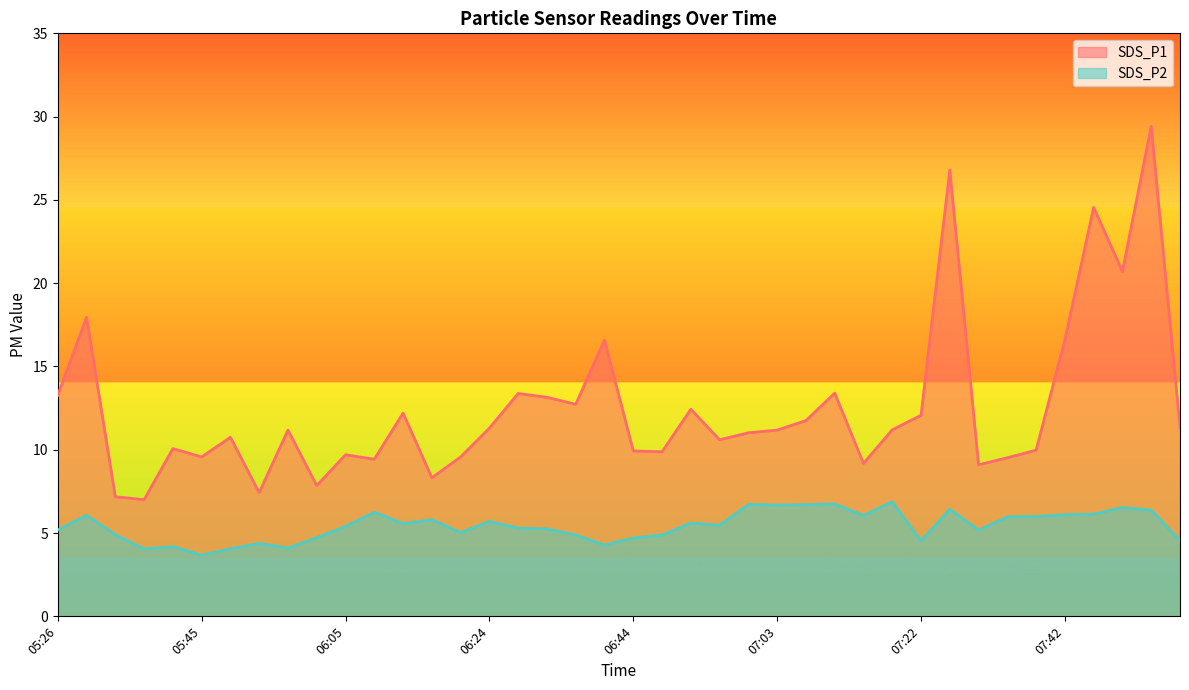

What is the approximate value of SDS_P1 at 06:40?

16.6